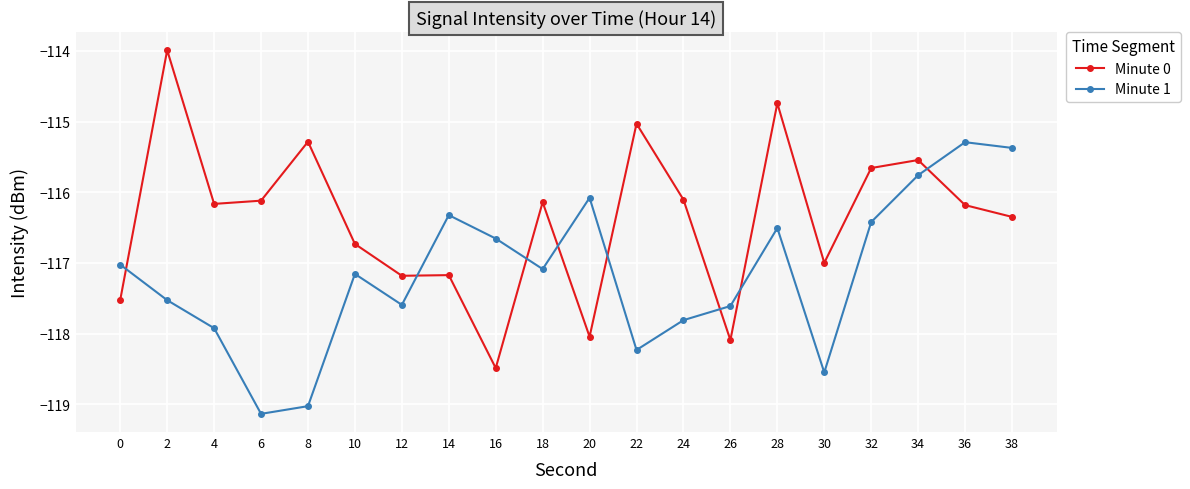

What are all the series names shown in the legend?

Minute 0, Minute 1